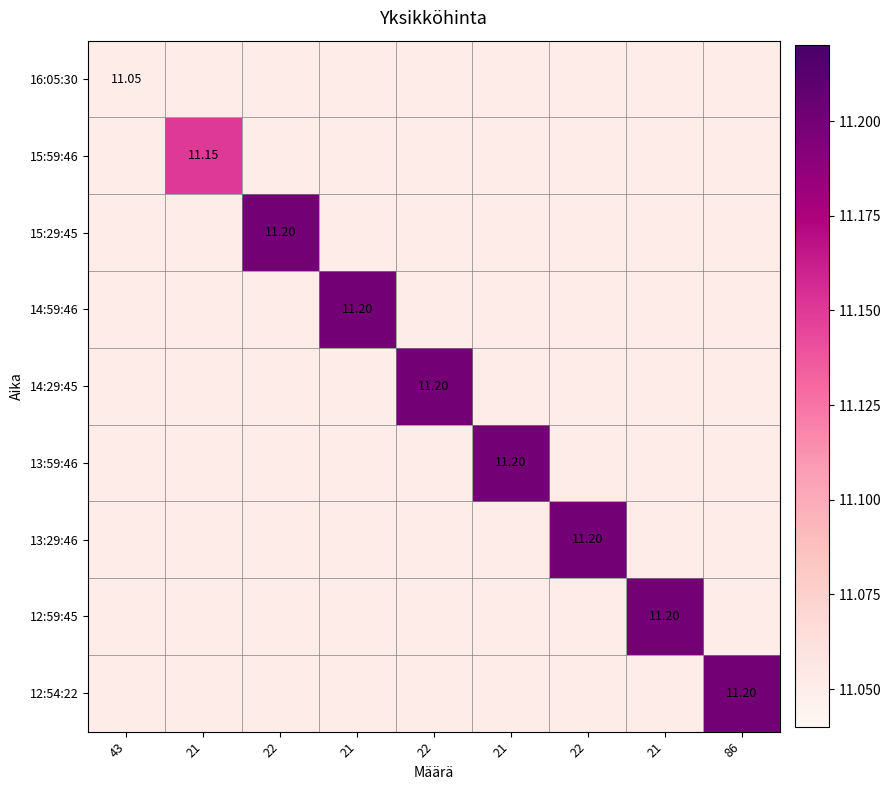

At which category does the chart reach its peak across all series?

22